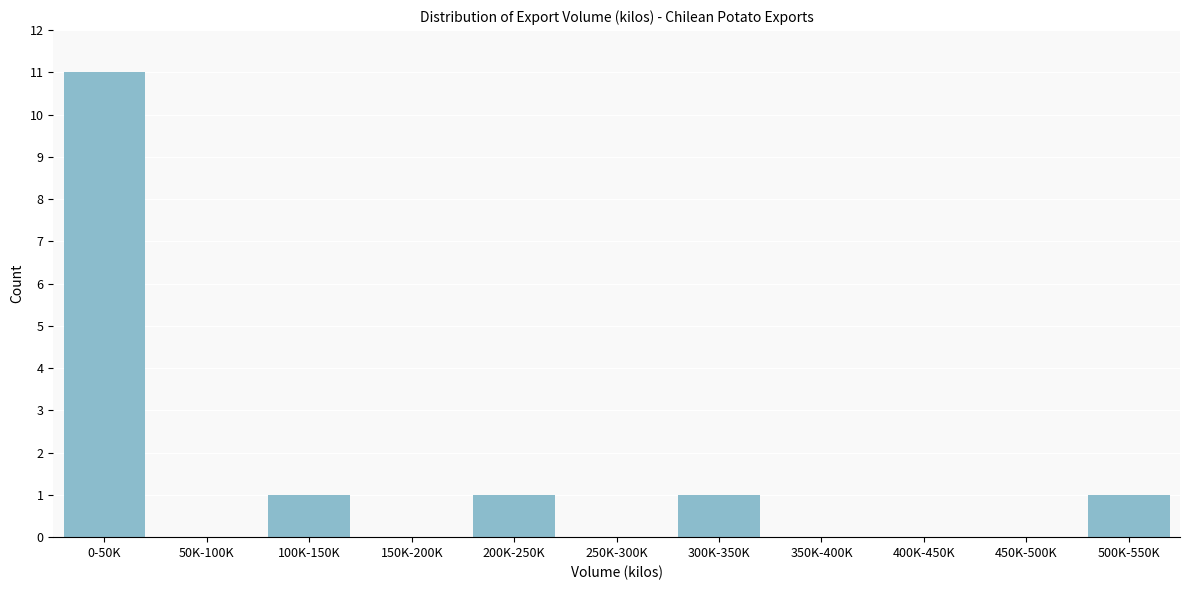

Reading left to right, transcribe all the data shown in this chart.

0-50K=11	50K-100K=0	100K-150K=1	150K-200K=0	200K-250K=1	250K-300K=0	300K-350K=1	350K-400K=0	400K-450K=0	450K-500K=0	500K-550K=1